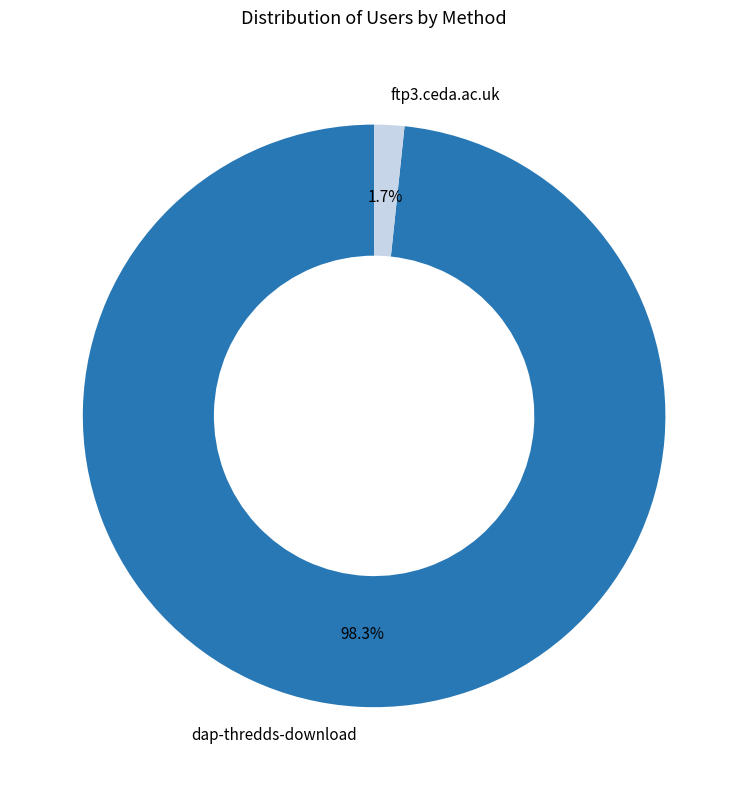

To the nearest percent, what is the difference between the dap-thredds-download and ftp3.ceda.ac.uk slice percentages?

97%